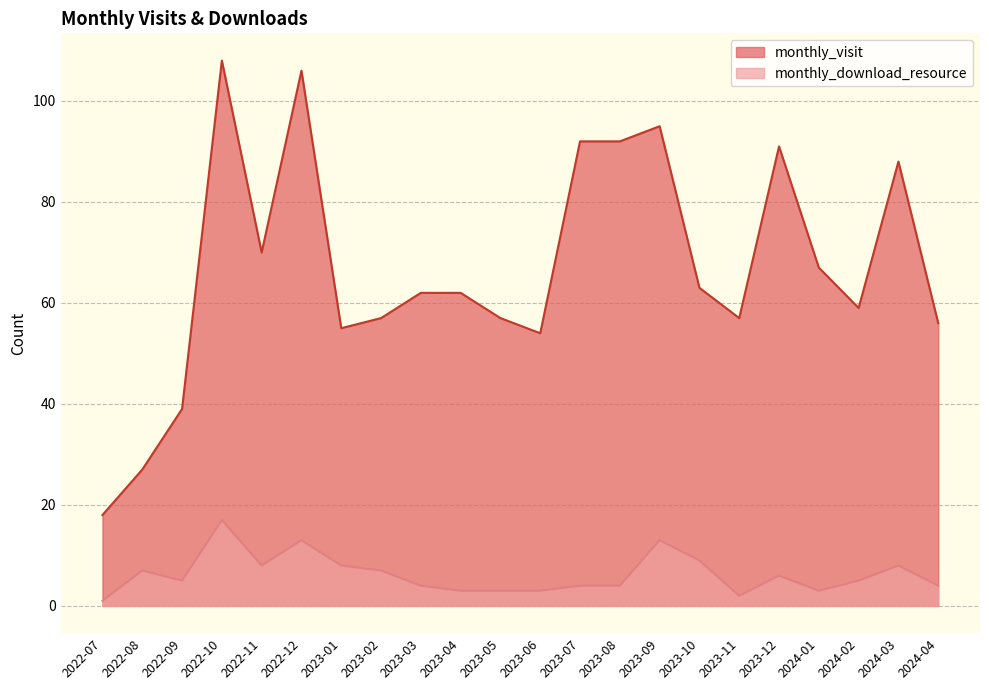

The value of monthly_download_resource at 2022-09 is 5. True or false?

True